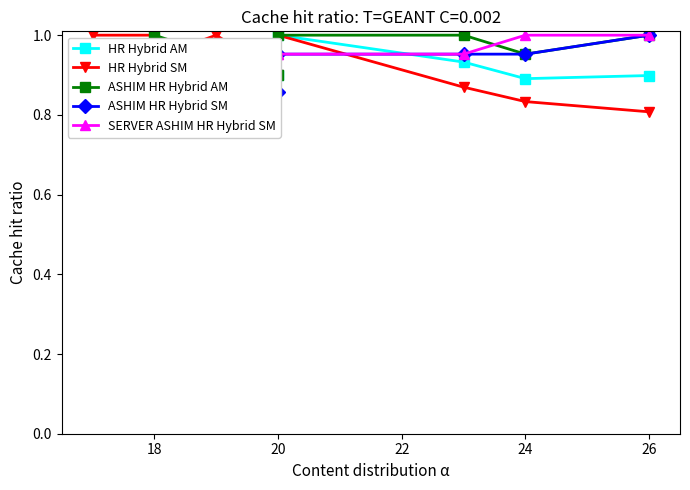

Reading right to left, transcribe all the data shown in this chart.

HR Hybrid AM: 0.9	0.9	0.9	1.0	0.9	1.0	1.0	0.9	0.9	0.9
HR Hybrid SM: 0.8	0.8	0.9	1.0	0.9	1.0	0.9	0.9	1.0	1.0
ASHIM HR Hybrid AM: 1.0	1.0	1.0	1.0	0.9	0.9	1.0	0.8	0.9	0.8
ASHIM HR Hybrid SM: 1.0	1.0	1.0	1.0	0.9	0.9	0.8	0.8	0.9	0.8
SERVER ASHIM HR Hybrid SM: 1.0	1.0	1.0	1.0	1.0	1.0	0.8	1.0	1.0	1.0